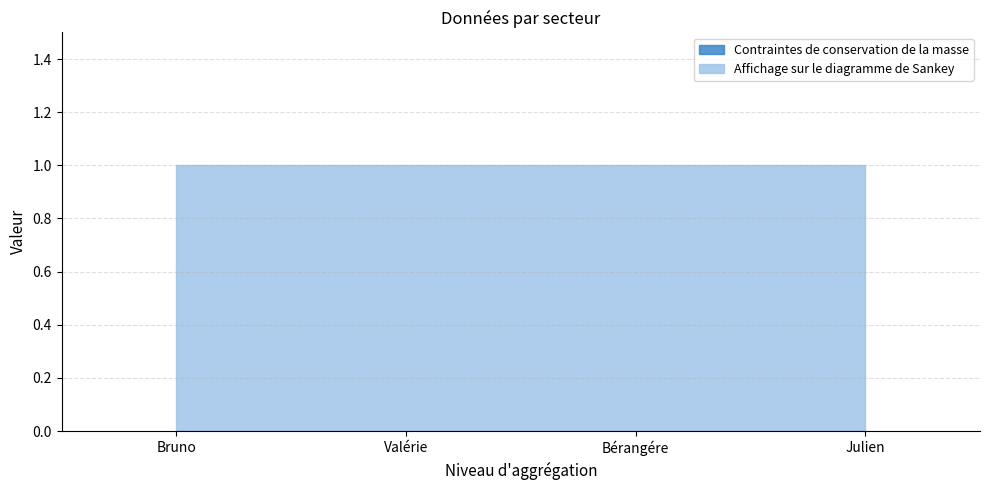

True or false: Contraintes de conservation de la masse and Affichage sur le diagramme de Sankey cross at least once.

False